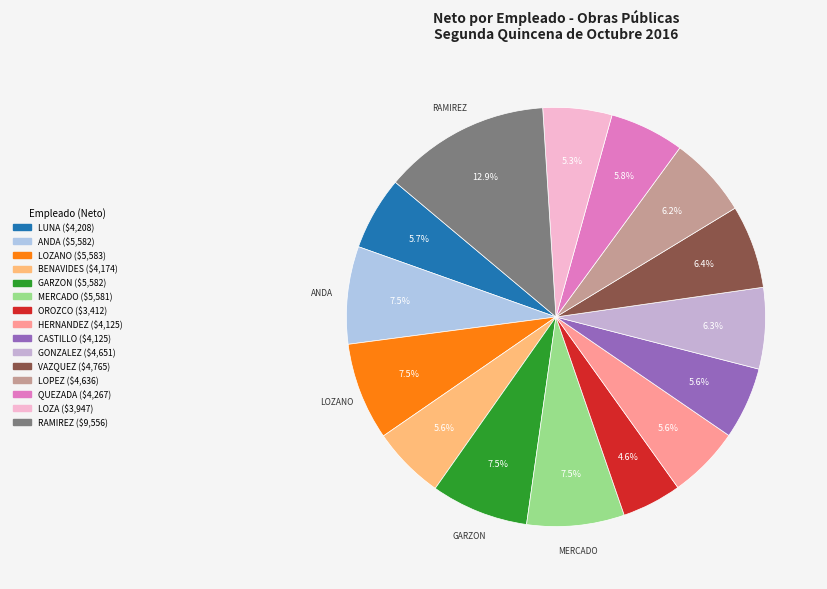

Is there a majority slice in this chart?

No